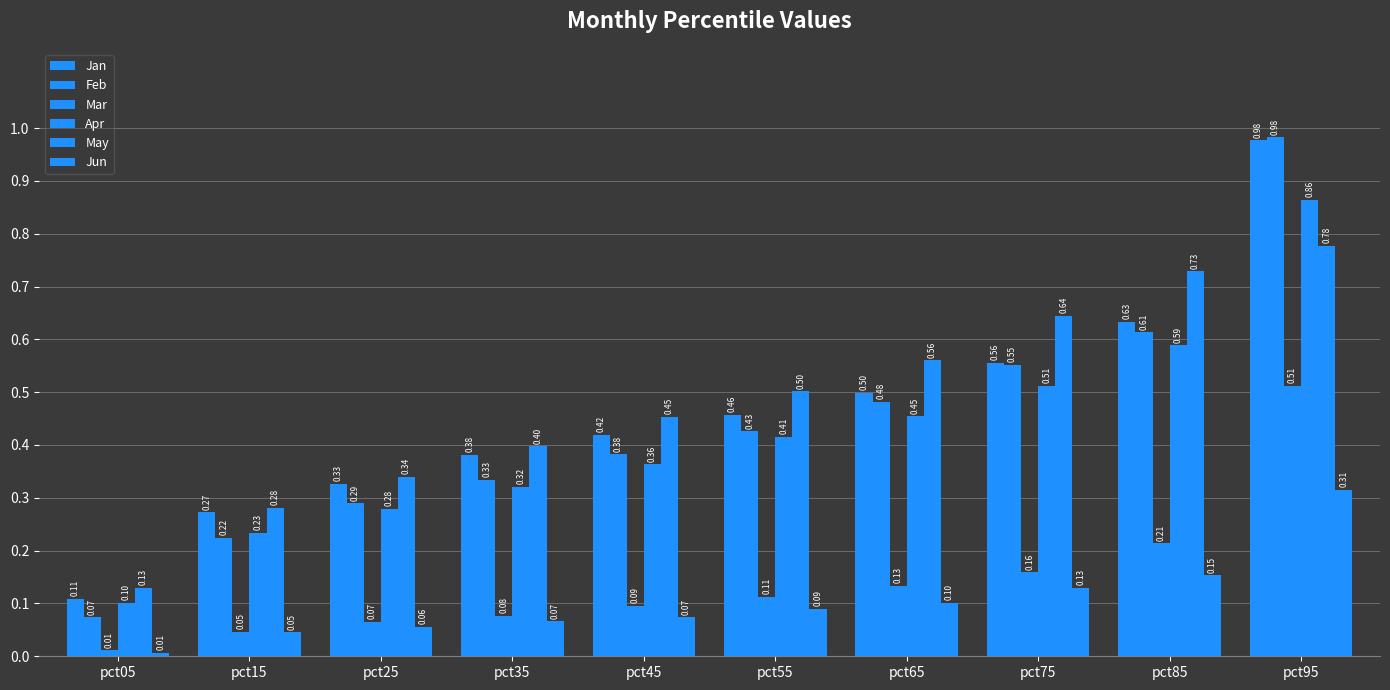

How many bars are there in total?

60